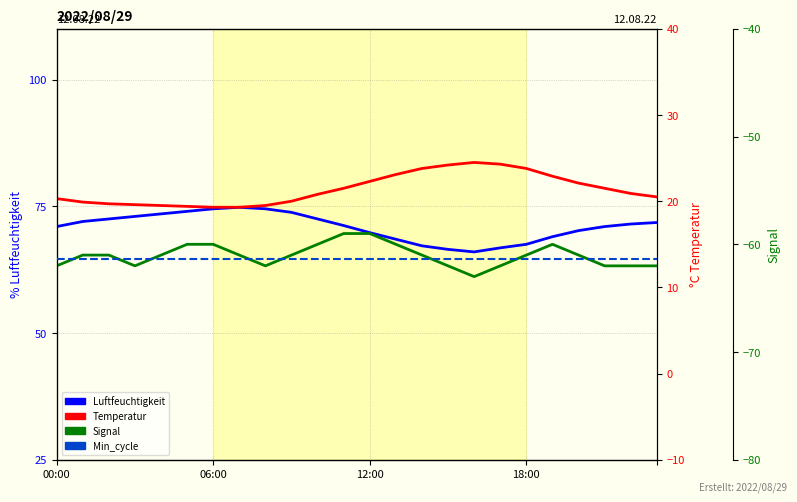

What is the sum of all Temperatur values?

512.7